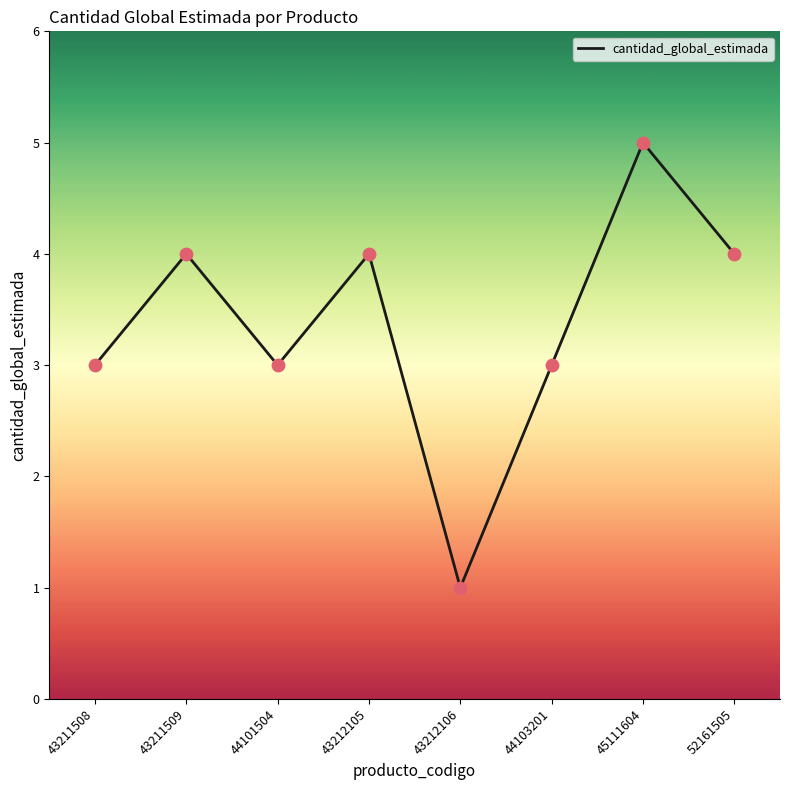

What is the ratio of the value at 44103201 to the value at 44101504?

1.0